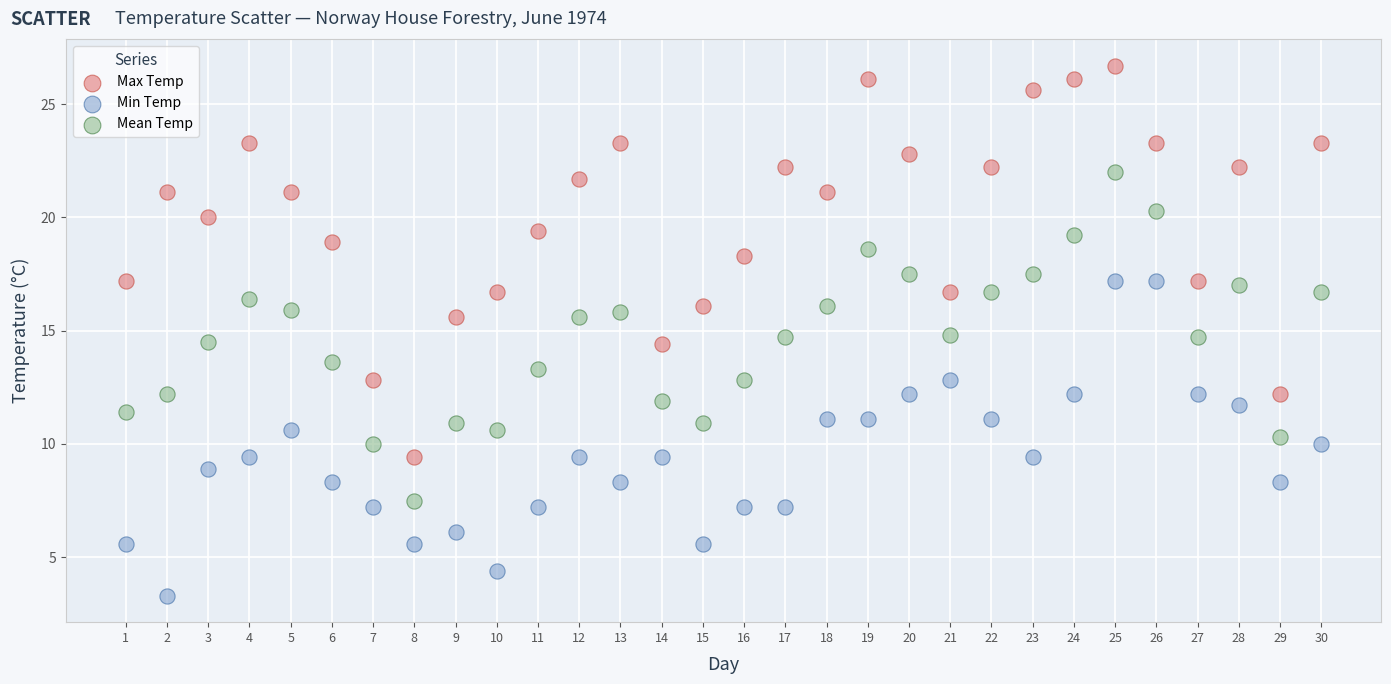

Which series reaches the maximum Y coordinate?

Max Temp